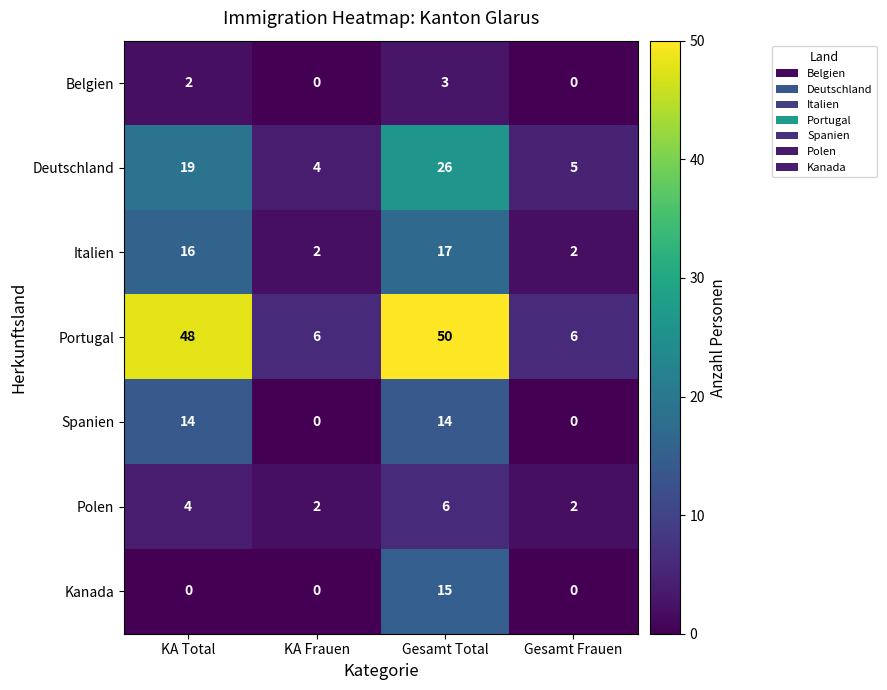

At how many categories does at least one series exceed 35?

2